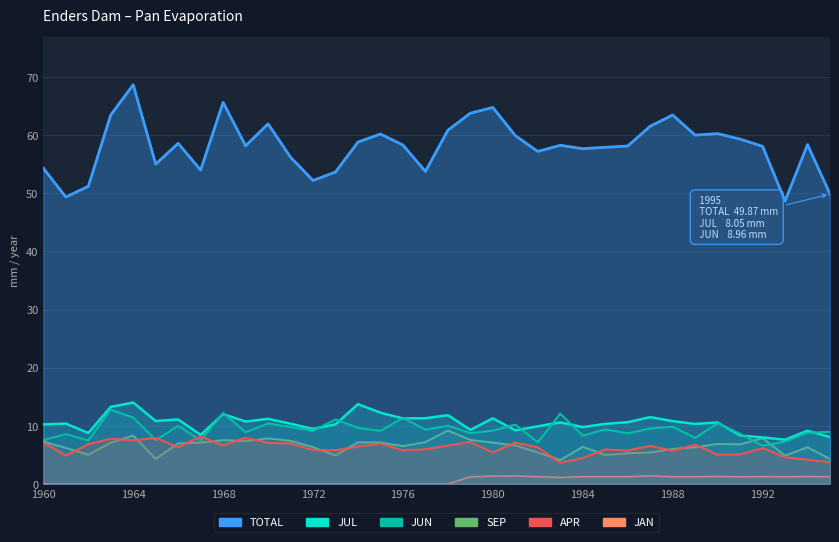

True or false: JUN and JAN intersect in this chart.

False